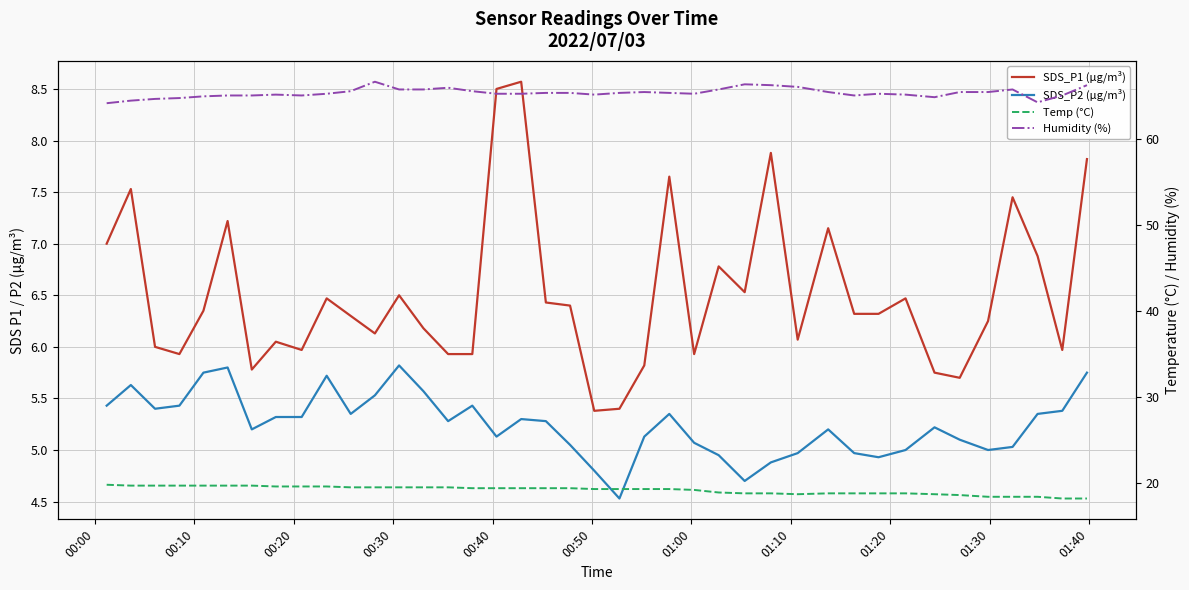

Does the chart display data point markers on the line(s)?

No